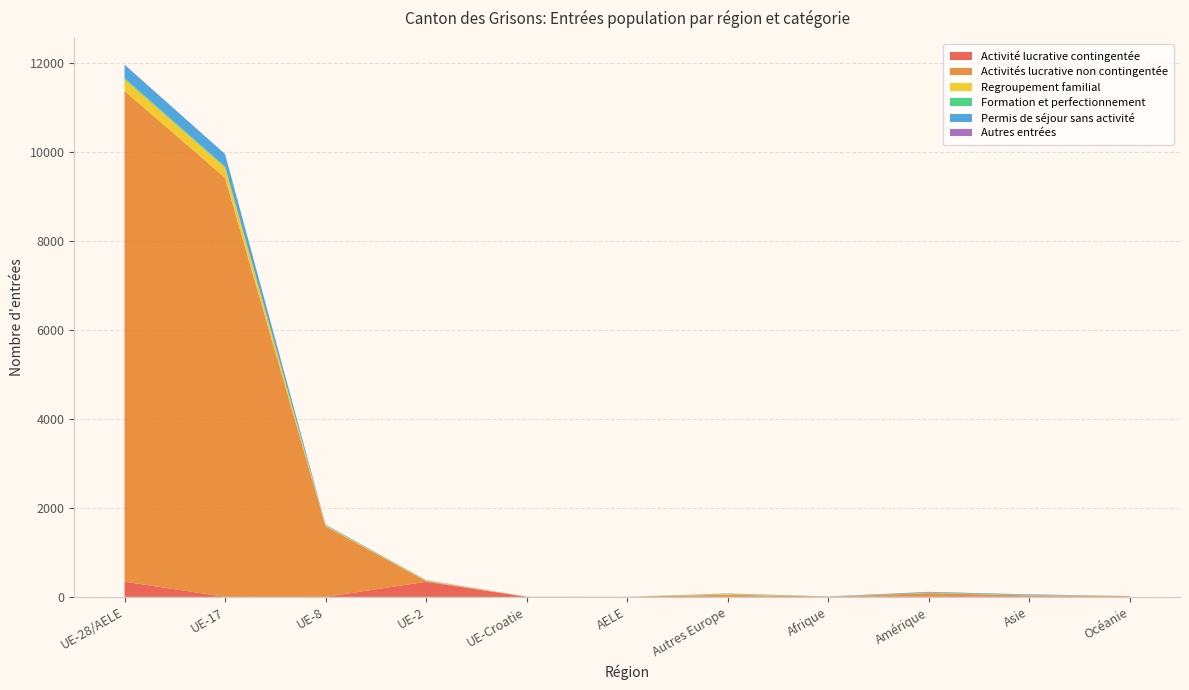

Reading left to right, extract all data points from this chart.

Activité lucrative contingentée: UE-28/AELE=342	UE-17=1	UE-8=0	UE-2=340	UE-Croatie=1	AELE=0	Autres Europe=2	Afrique=1	Amérique=13	Asie=12	Océanie=3
Activités lucrative non contingentée: UE-28/AELE=11039	UE-17=9428	UE-8=1588	UE-2=16	UE-Croatie=4	AELE=3	Autres Europe=46	Afrique=5	Amérique=72	Asie=21	Océanie=14
Regroupement familial: UE-28/AELE=262	UE-17=232	UE-8=17	UE-2=13	UE-Croatie=0	AELE=0	Autres Europe=18	Afrique=1	Amérique=6	Asie=3	Océanie=3
Formation et perfectionnement: UE-28/AELE=30	UE-17=21	UE-8=7	UE-2=2	UE-Croatie=0	AELE=0	Autres Europe=2	Afrique=0	Amérique=6	Asie=9	Océanie=0
Permis de séjour sans activité: UE-28/AELE=296	UE-17=278	UE-8=12	UE-2=6	UE-Croatie=0	AELE=0	Autres Europe=9	Afrique=4	Amérique=15	Asie=12	Océanie=0
Autres entrées: UE-28/AELE=5	UE-17=3	UE-8=1	UE-2=1	UE-Croatie=0	AELE=0	Autres Europe=0	Afrique=0	Amérique=1	Asie=0	Océanie=0